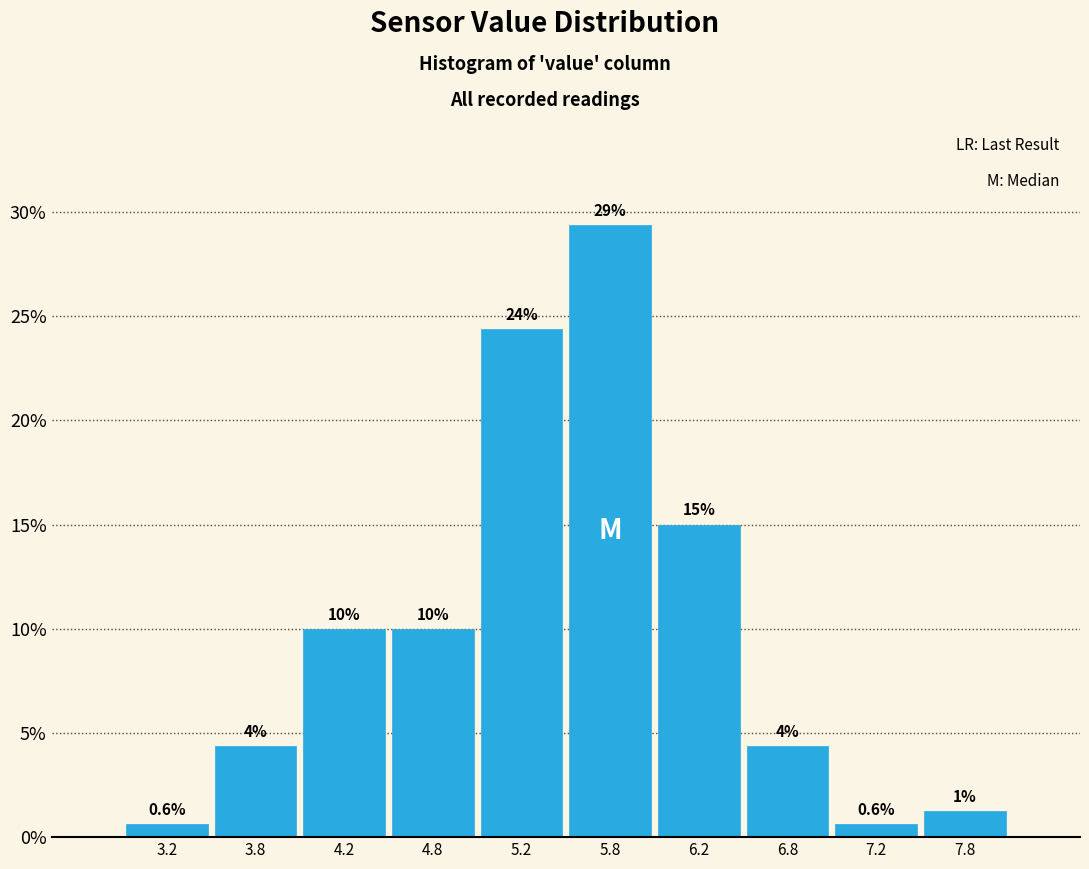

Over which range of the x-axis is the bar tallest?

5.5 to 6.0